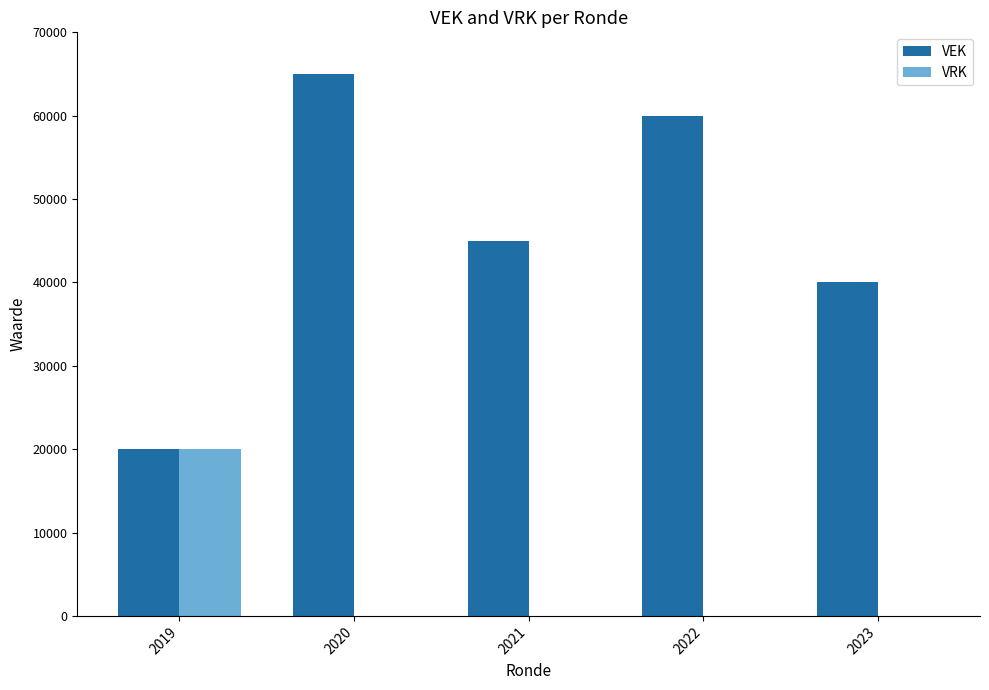

Reading right to left, transcribe all the data shown in this chart.

VEK: 2023=40000	2022=60000	2021=45000	2020=65000	2019=20000
VRK: 2023=0	2022=0	2021=0	2020=0	2019=20000